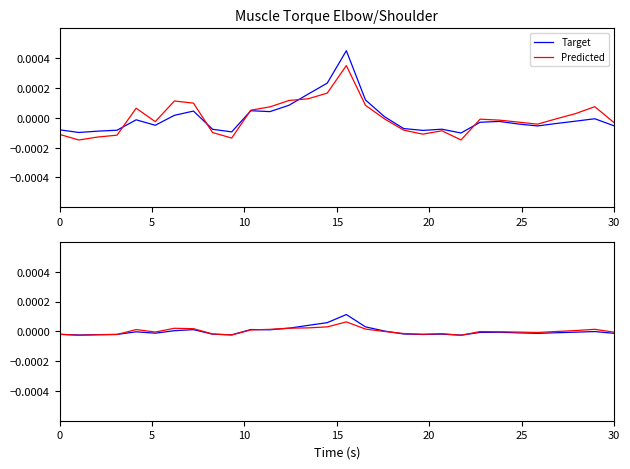

How many categories are shown in the chart?

30